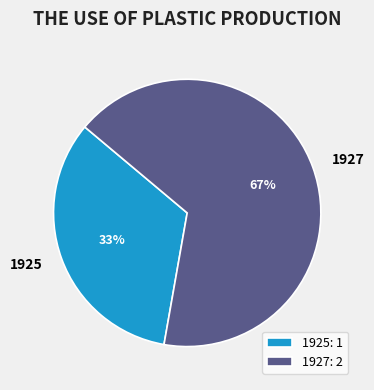

To the nearest percent, what is the average slice percentage?

50%